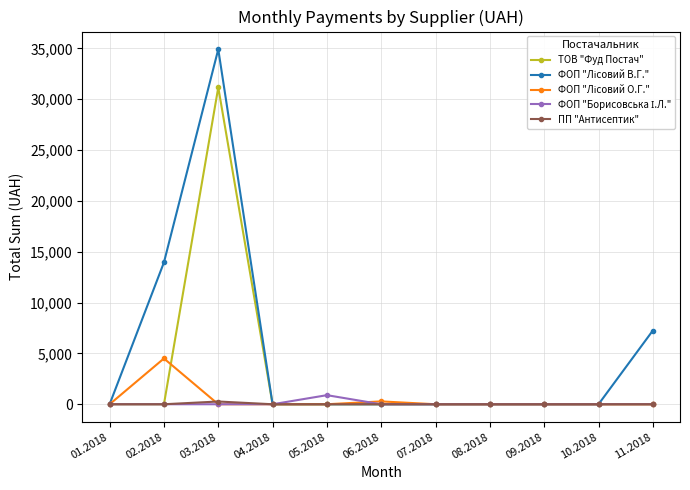

The value of ТОВ "Фуд Постач" at 04.2018 is 0.0. True or false?

True